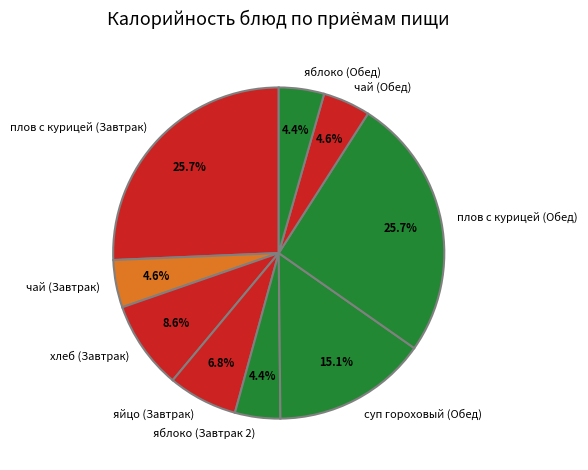

Do яблоко (Обед) and суп гороховый (Обед) together represent more than half of the pie?

No